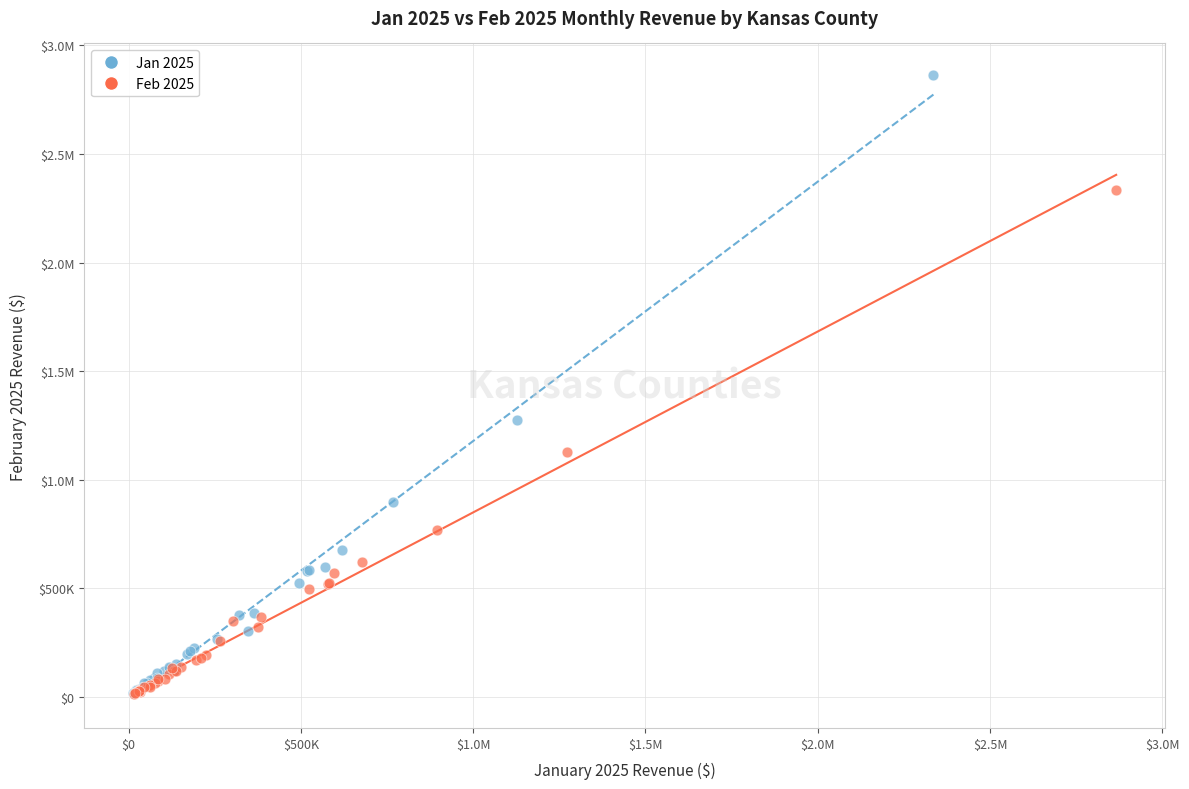

What are all the series names shown in the legend?

Jan 2025, Feb 2025